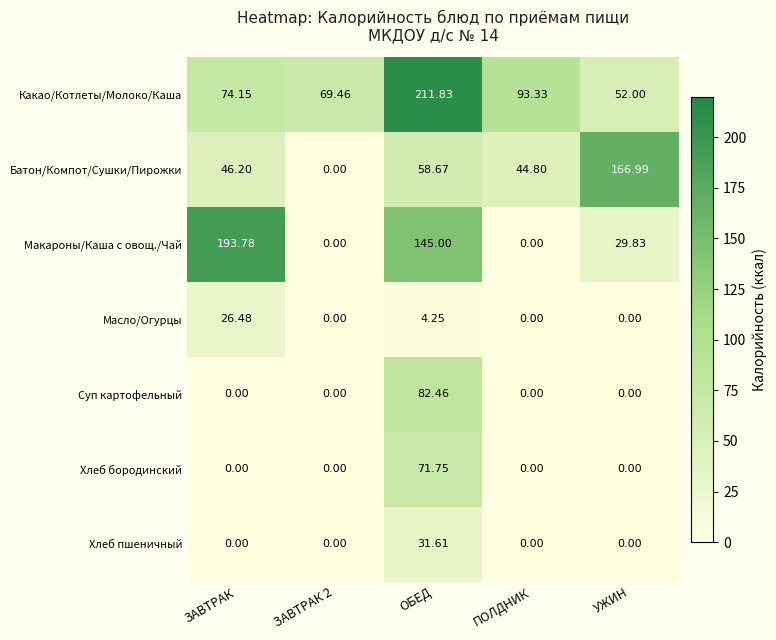

Count the number of data series in this chart.

7